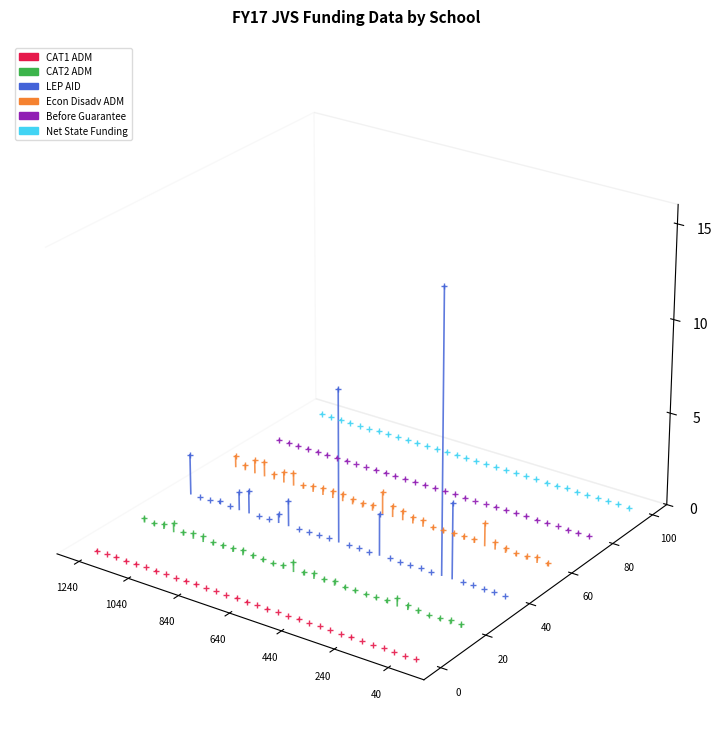

At which label does CAT1 ADM reach its minimum?

1240